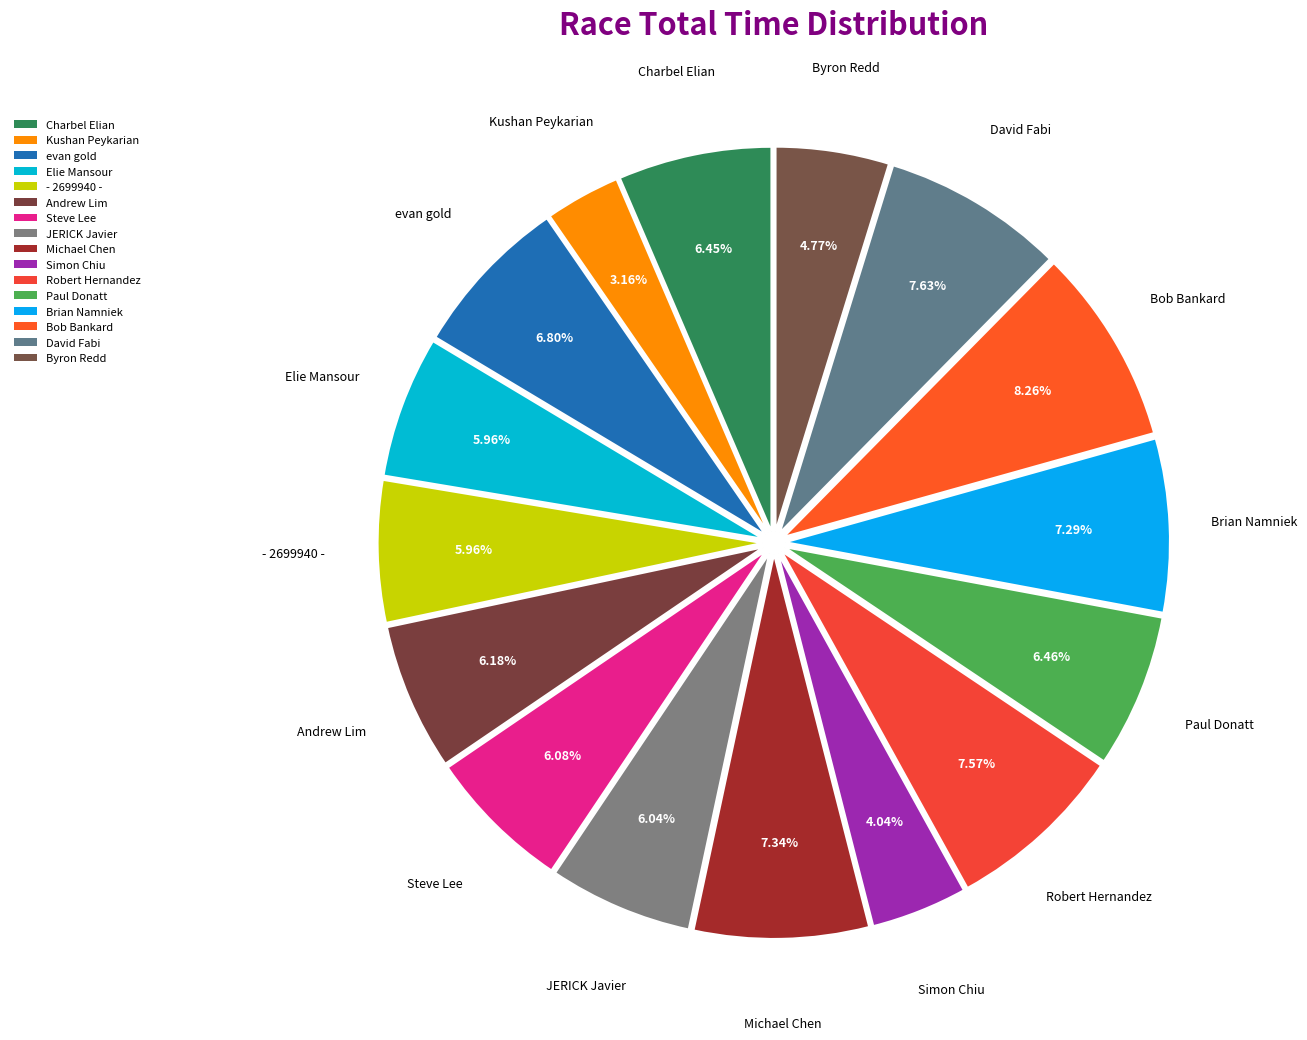

What is the change in value from Steve Lee to JERICK Javier?

-7.6